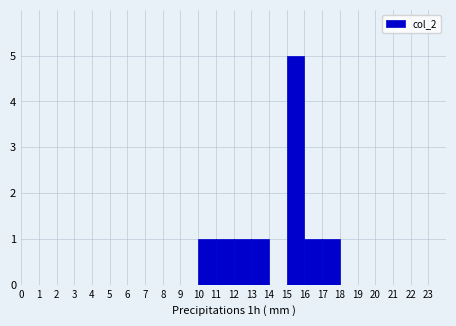

Reading left to right, transcribe this chart: for each bar, give the range it covers on the x-axis and its height. The values are not printed on the chart, so give them approximately, as read against the axis.

0 to 1: 0
1 to 2: 0
2 to 3: 0
3 to 4: 0
4 to 5: 0
5 to 6: 0
6 to 7: 0
7 to 8: 0
8 to 9: 0
9 to 10: 0
10 to 11: 1
11 to 12: 1
12 to 13: 1
13 to 14: 1
14 to 15: 0
15 to 16: 5
16 to 17: 1
17 to 18: 1
18 to 19: 0
19 to 20: 0
20 to 21: 0
21 to 22: 0
22 to 23: 0
23 to 24: 0